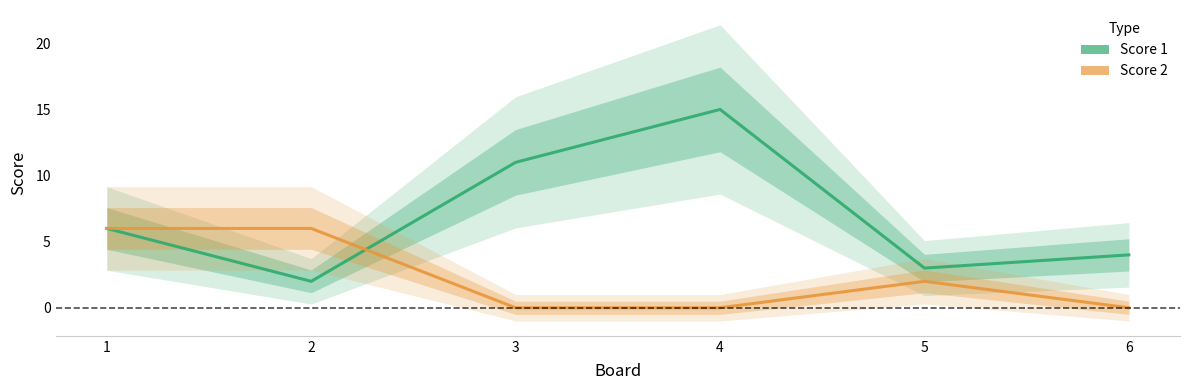

How many values in the Score 1 series are below 6?

3